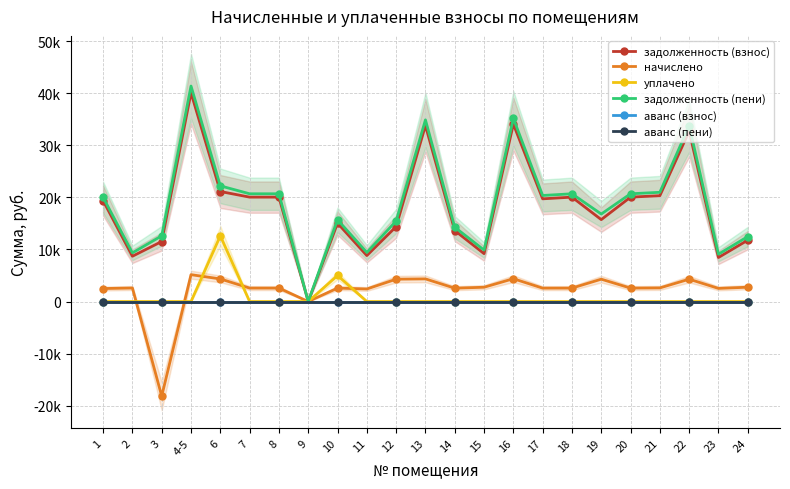

At how many categories does at least one series exceed 27085?

4